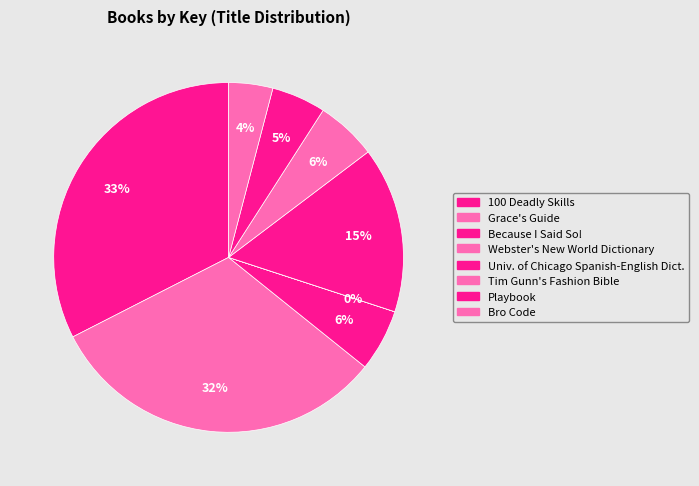

Is there a majority slice in this chart?

No